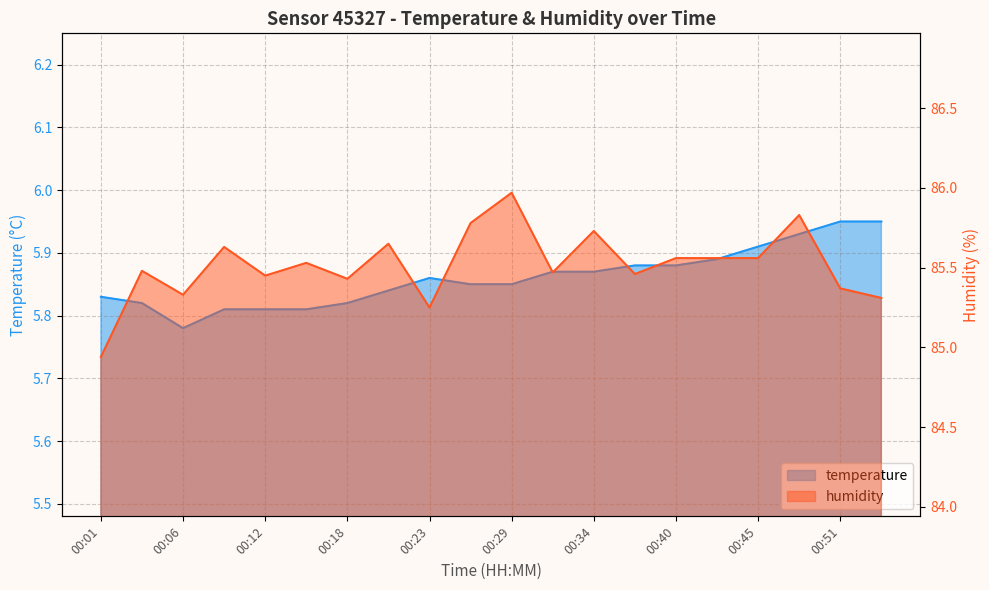

Count the temperature values in the range 5 to 6.

20